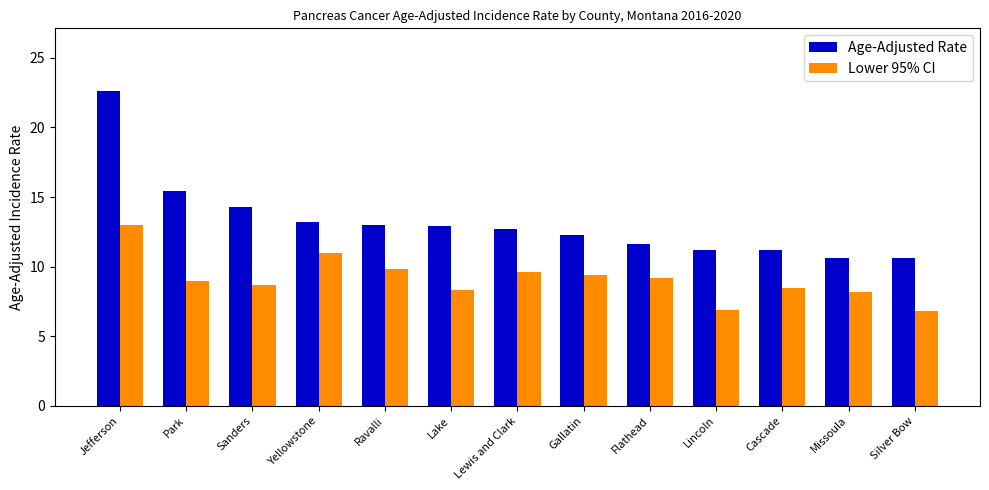

What is the highest value of the Lower 95% CI series?

13.0